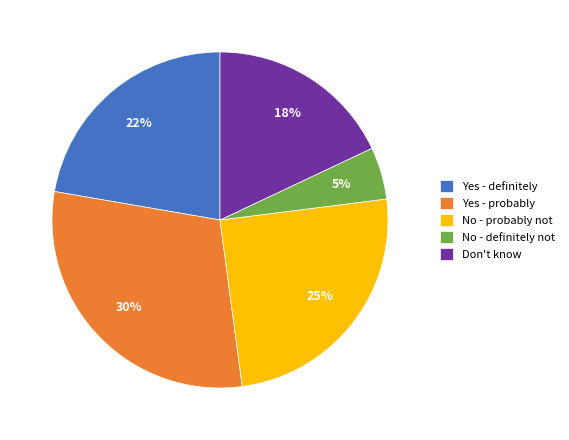

Which slice is the smallest?

No - definitely not